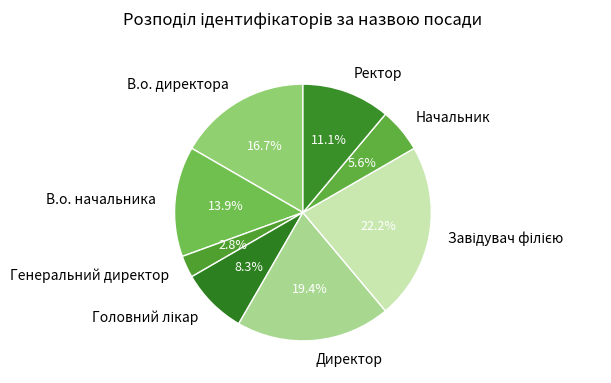

Is it true that Ректор is 11% of the pie?

True